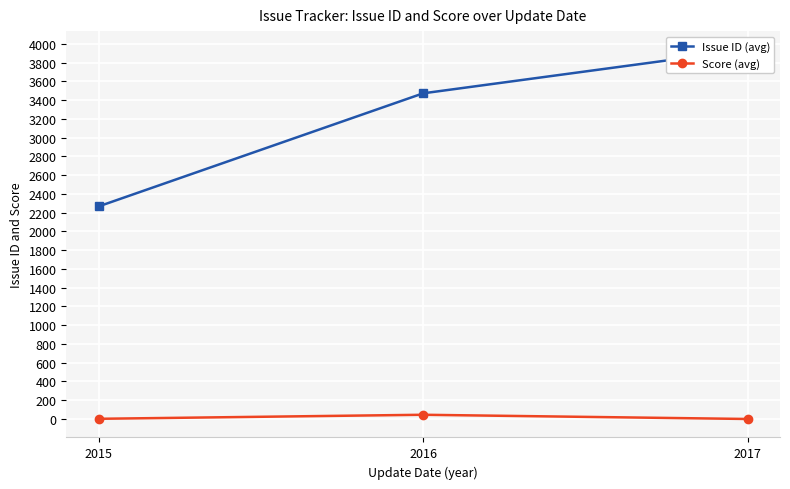

Reading left to right, what are all the values shown in this chart?

Issue ID (avg): 2267.7	3473.5	3940.0
Score (avg): 2.0	45.0	0.0